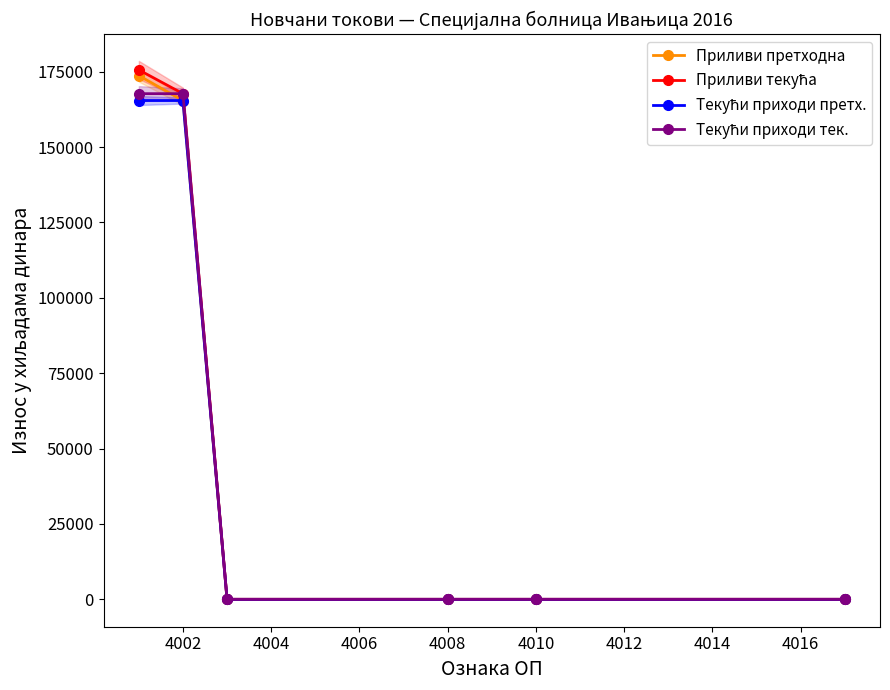

Read the Приливи текућа value at 4002, to the nearest 50.

167700